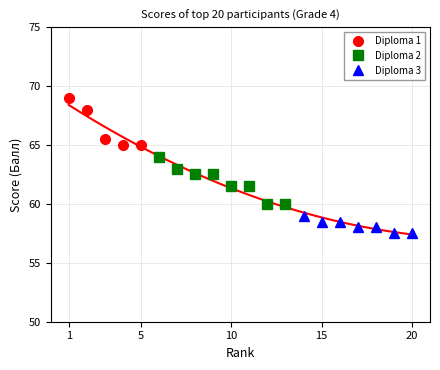

Reading left to right, what are all the values shown in this chart?

69.0	68.0	65.5	65.0	65.0	64.0	63.0	62.5	62.5	61.5	61.5	60.0	60.0	59.0	58.5	58.5	58.0	58.0	57.5	57.5